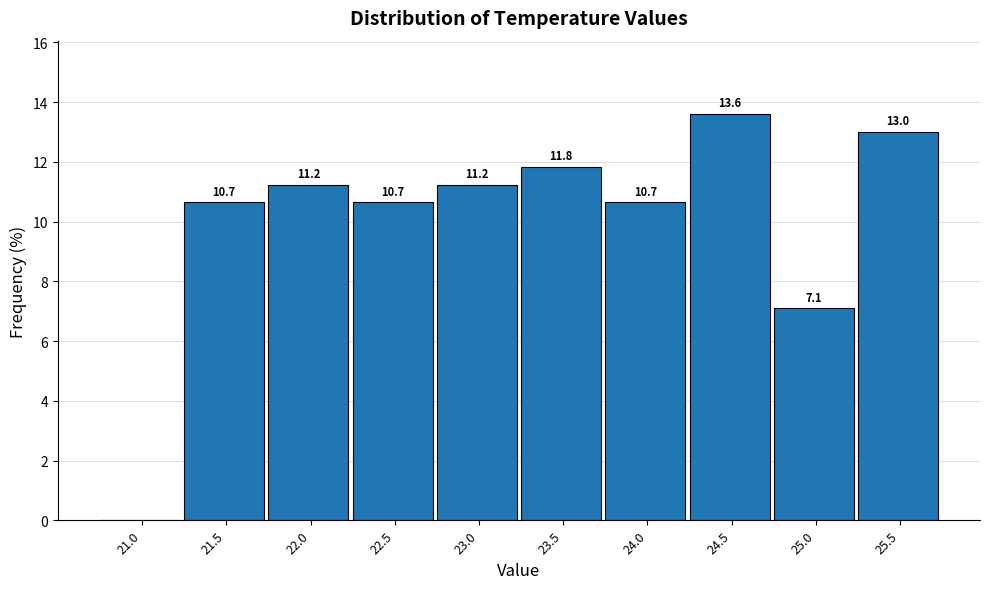

Reading left to right, extract all data points from this chart.

21.0=0.0	21.5=10.7	22.0=11.2	22.5=10.7	23.0=11.2	23.5=11.8	24.0=10.7	24.5=13.6	25.0=7.1	25.5=13.0